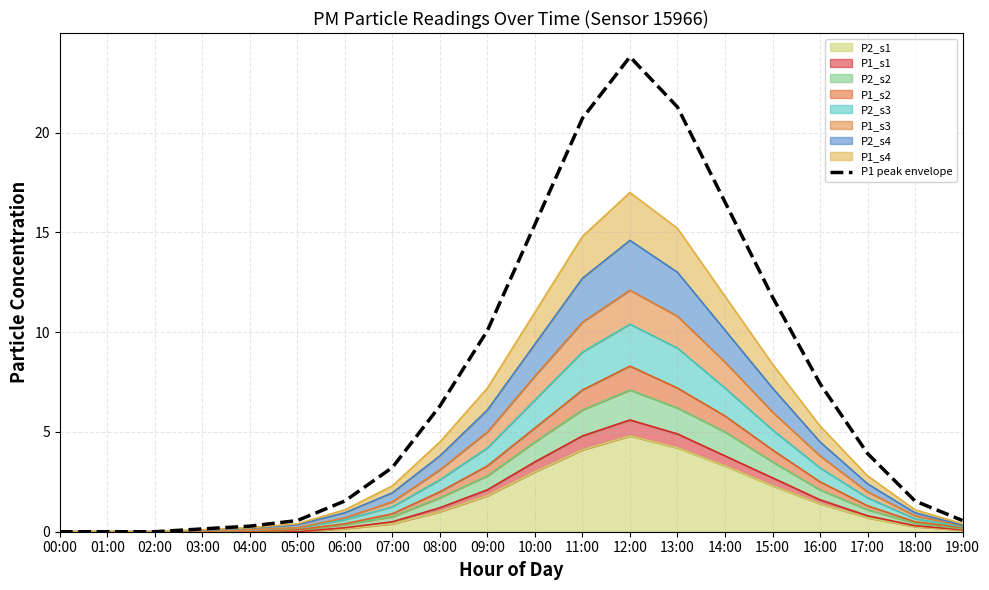

What is the sum of all values?

145.0